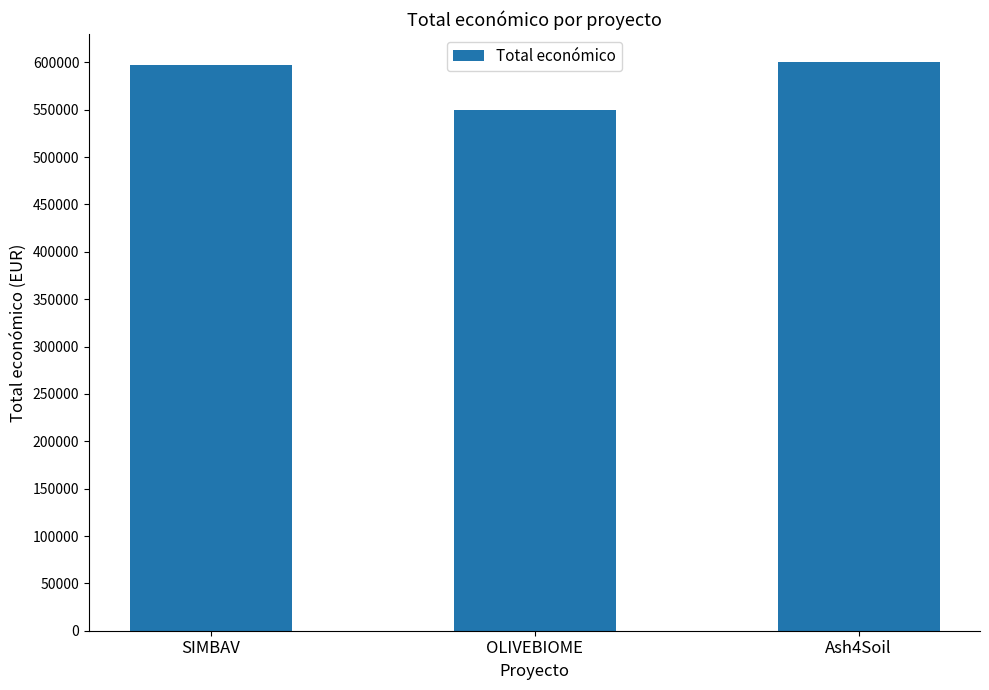

How many data points are less than 597651?

1